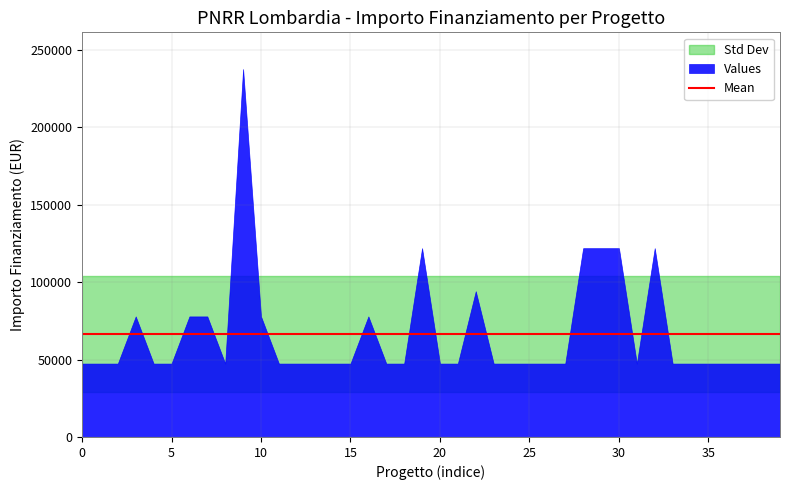

The value at 5 is 47427. True or false?

True